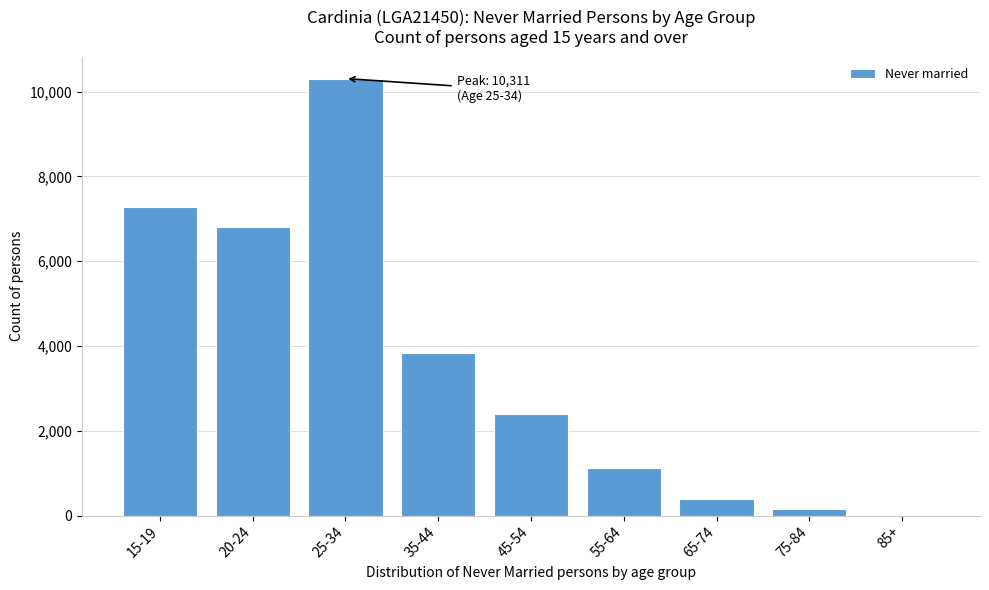

Reading left to right, extract all data points from this chart.

15-19=7278	20-24=6805	25-34=10311	35-44=3840	45-54=2385	55-64=1131	65-74=394	75-84=150	85+=23